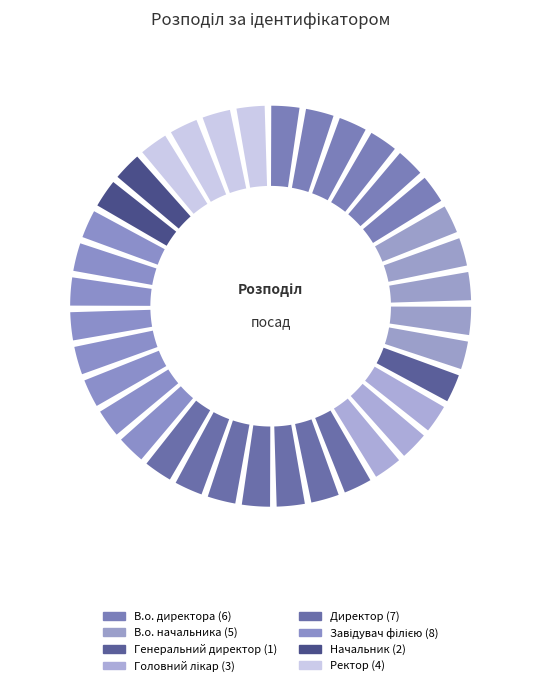

Is it true that В.о. начальника is 14% of the pie?

True